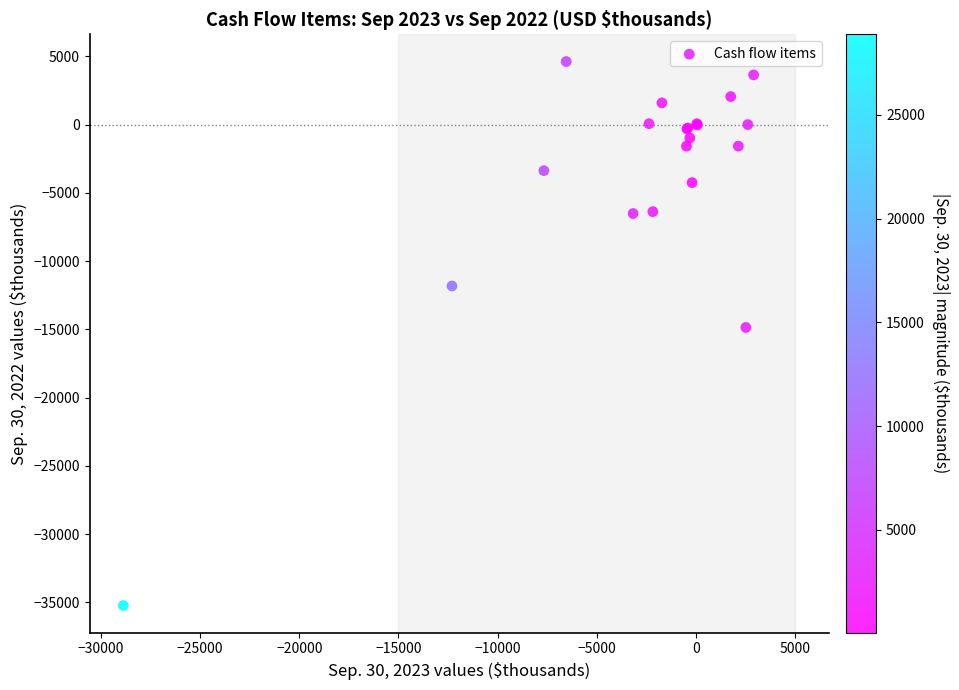

What Y value in the scatter plot is closest to -15303?

-14857